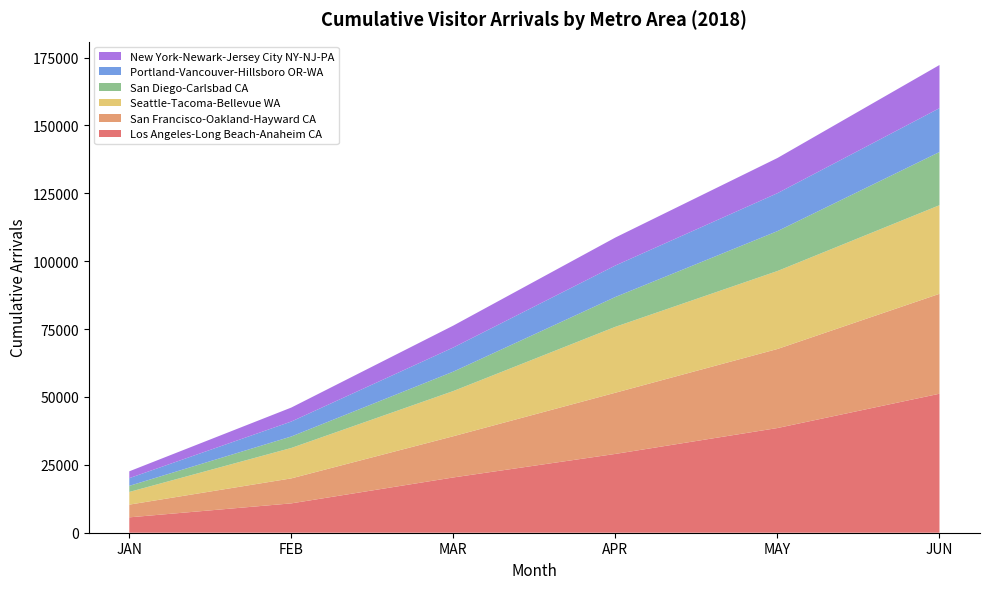

Reading left to right, extract all data points from this chart.

Los Angeles-Long Beach-Anaheim CA: JAN=5663.1	FEB=10810.1	MAR=20362.4	APR=29027.4	MAY=38561.7	JUN=51193.7
San Francisco-Oakland-Hayward CA: JAN=4684.8	FEB=9205.8	MAR=15183.2	APR=22539.9	MAY=29110.1	JUN=36804.2
Seattle-Tacoma-Bellevue WA: JAN=4668.9	FEB=11205.6	MAR=16644.5	APR=24277.8	MAY=28716.9	JUN=32629.8
San Diego-Carlsbad CA: JAN=2246.9	FEB=4224.0	MAR=7153.5	APR=10988.4	MAY=14696.9	JUN=19592.6
Portland-Vancouver-Hillsboro OR-WA: JAN=2834.3	FEB=5510.6	MAR=8888.6	APR=11595.0	MAY=13972.1	JUN=16153.7
New York-Newark-Jersey City NY-NJ-PA: JAN=2518.8	FEB=5148.7	MAR=8068.4	APR=10304.5	MAY=12961.5	JUN=15895.7